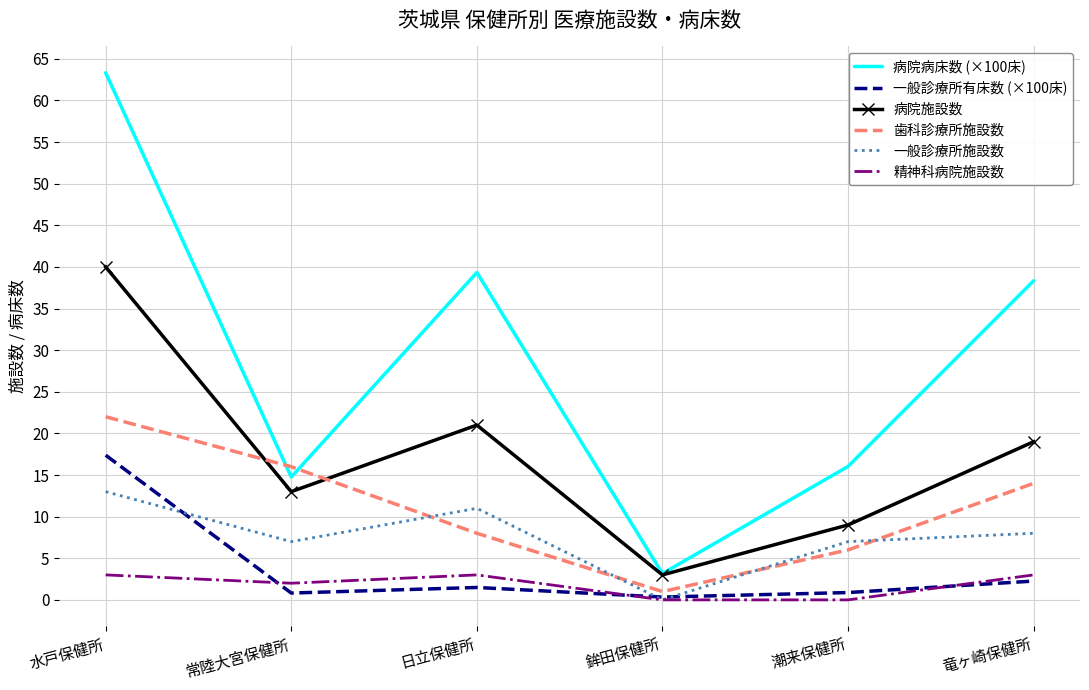

True or false: 病院施設数 and 一般診療所施設数 intersect in this chart.

False